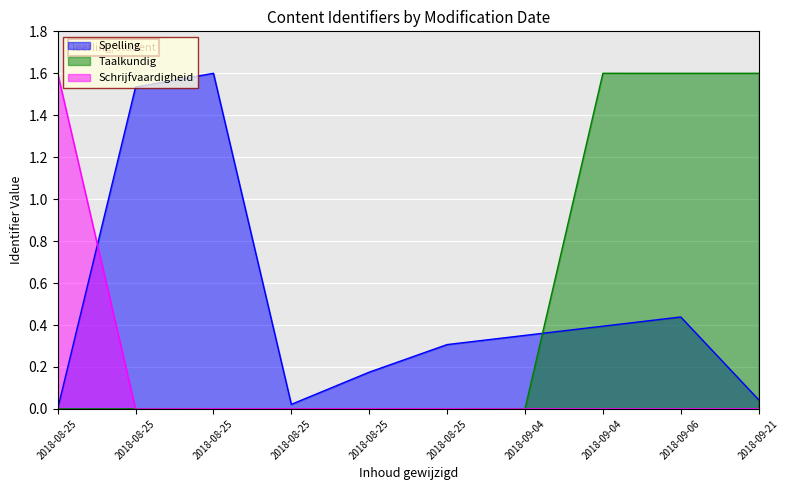

What is the label of the 4th point from the right?

2018-09-04